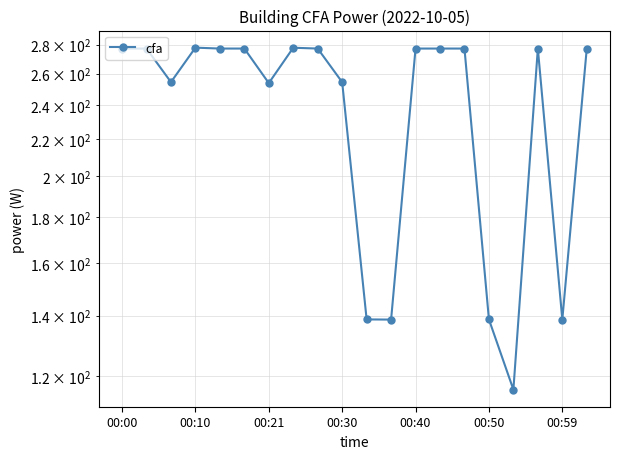

Count the number of data series in this chart.

1